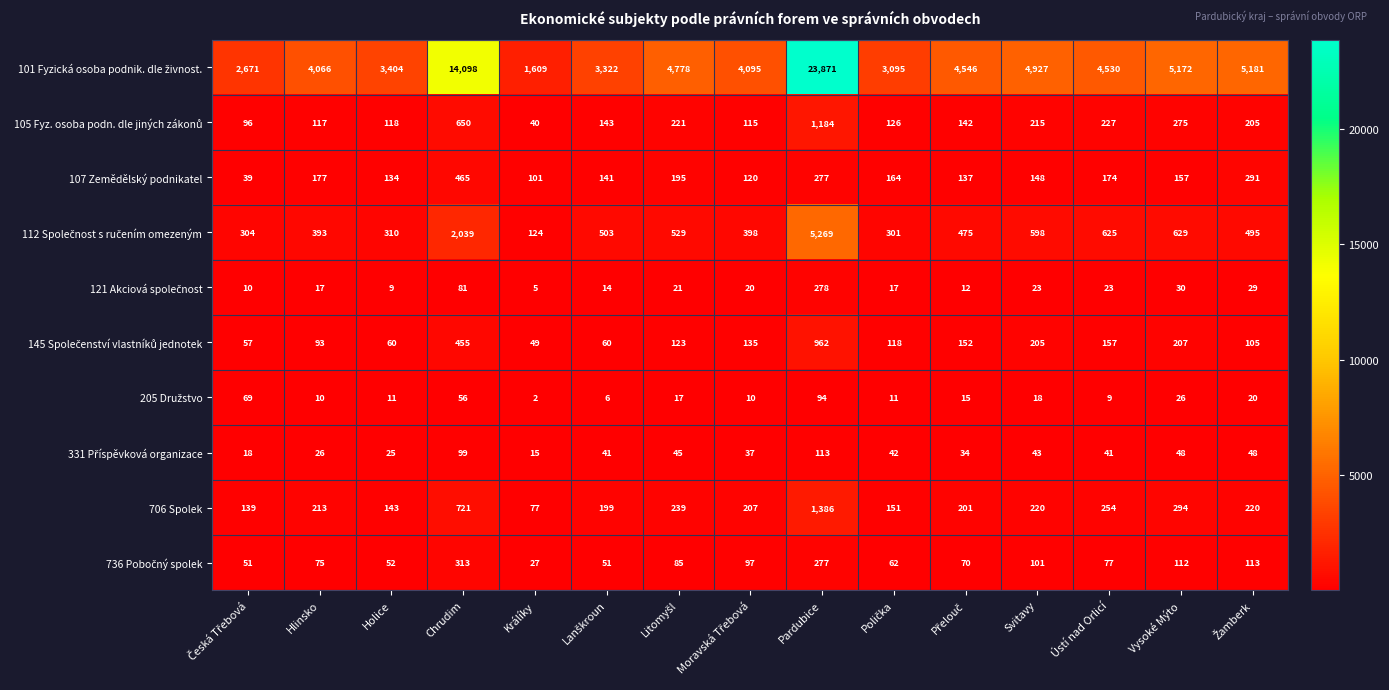

What is the average value of the 107 Zemědělský podnikatel series?

181